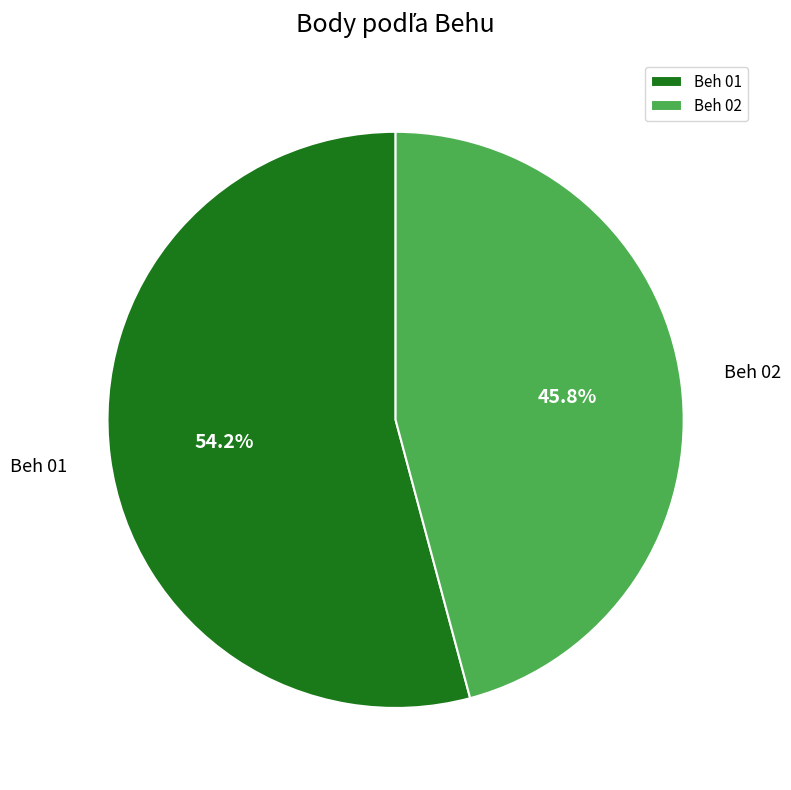

What is the smallest slice in the pie chart?

Beh 02